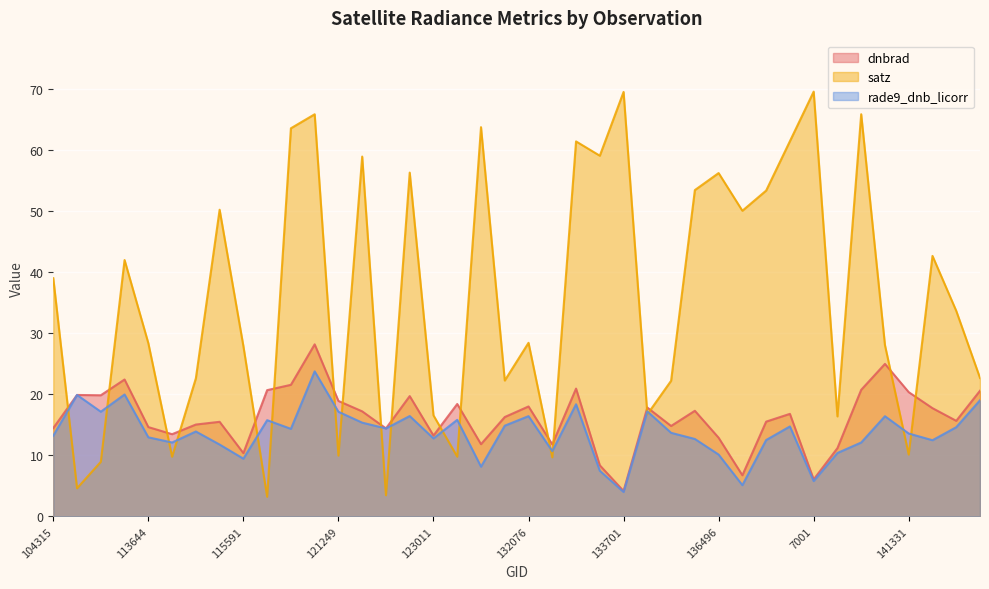

What is the sum of the rade9_dnb_licorr values at 141331 and 104431?

33.4